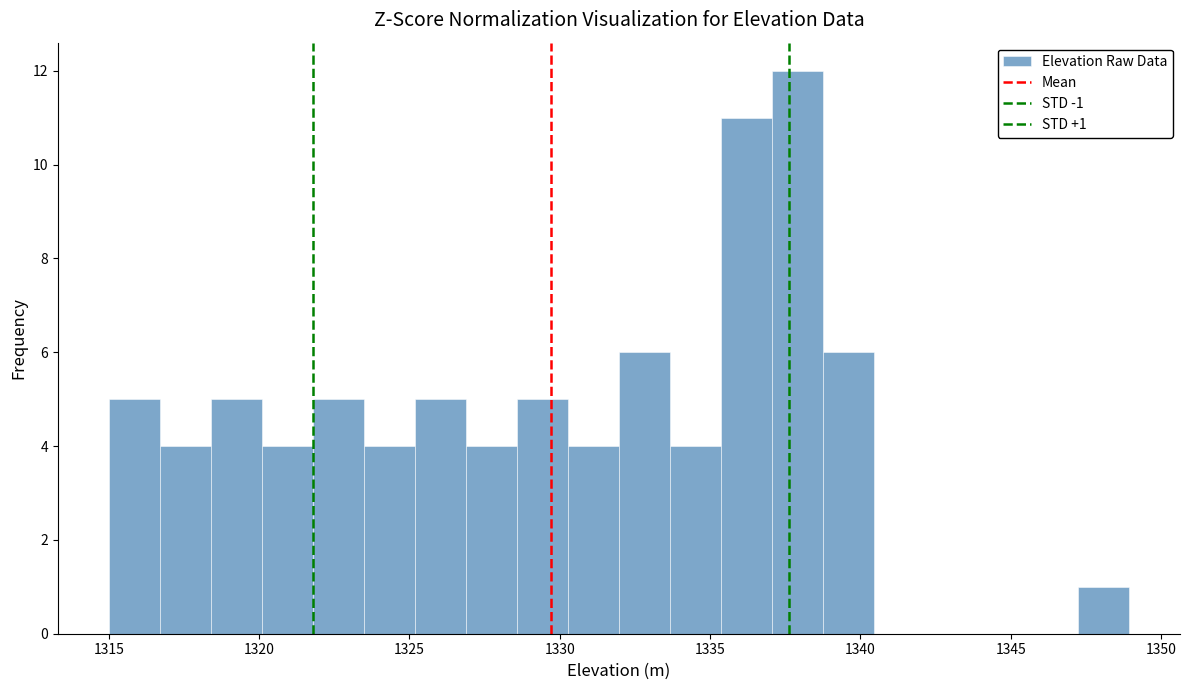

Read against the x-axis, roughly where is the centre of the tallest bar?

1338.0